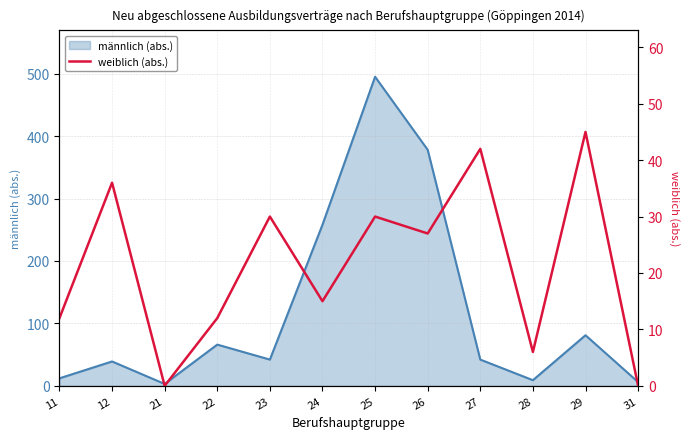

Where is the data nearest to the value 22?

26